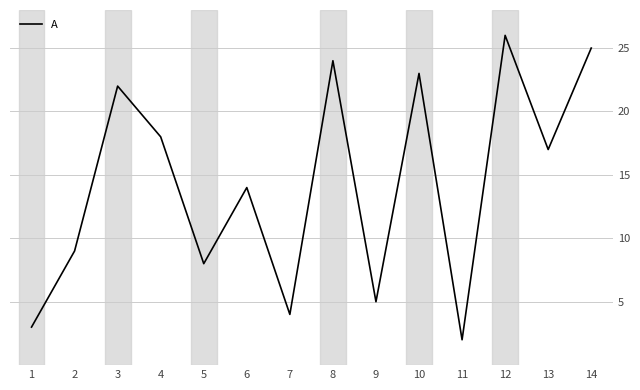

True or false: the data shows 18 at 4.

True